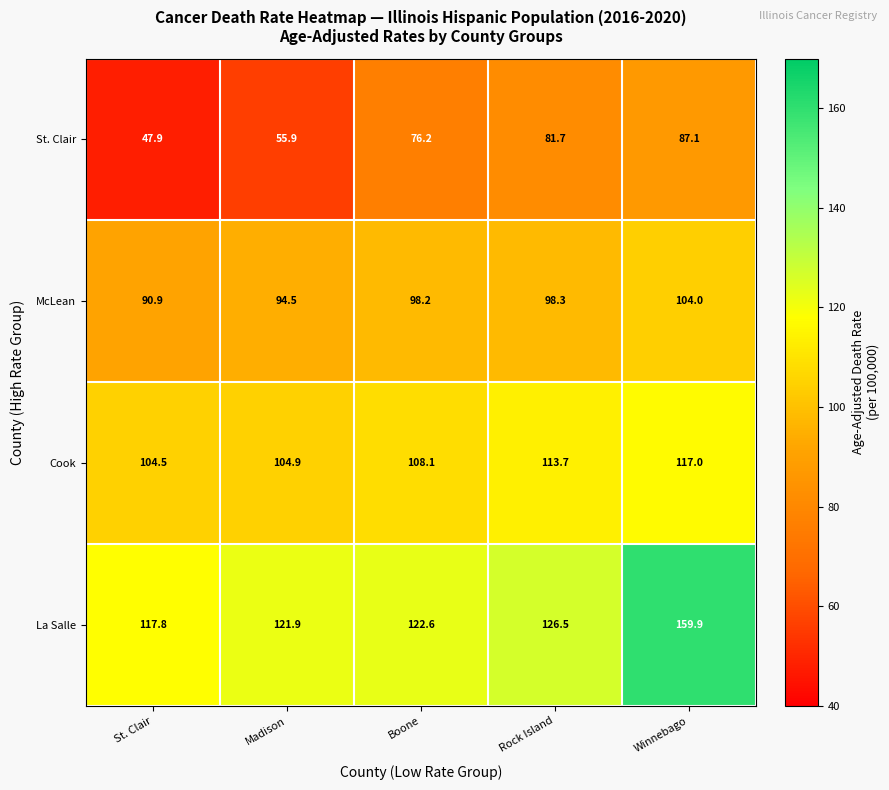

Reading left to right, extract all data points from this chart.

St. Clair: St. Clair=47.9	Madison=55.9	Boone=76.2	Rock Island=81.7	Winnebago=87.1
McLean: St. Clair=90.9	Madison=94.5	Boone=98.2	Rock Island=98.3	Winnebago=104.0
Cook: St. Clair=104.5	Madison=104.9	Boone=108.1	Rock Island=113.7	Winnebago=117.0
La Salle: St. Clair=117.8	Madison=121.9	Boone=122.6	Rock Island=126.5	Winnebago=159.9